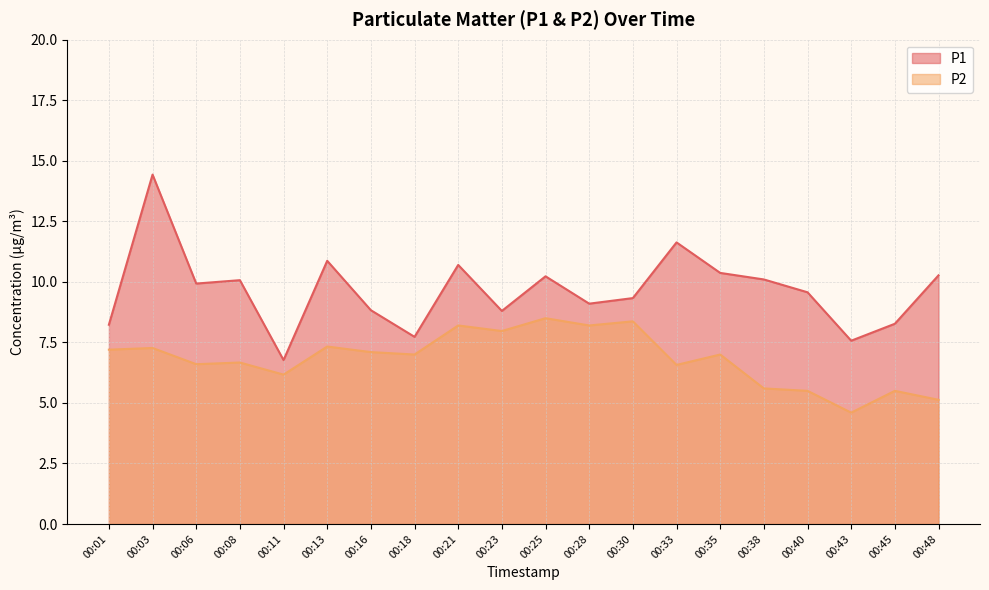

True or false: P1 and P2 cross at least once.

False